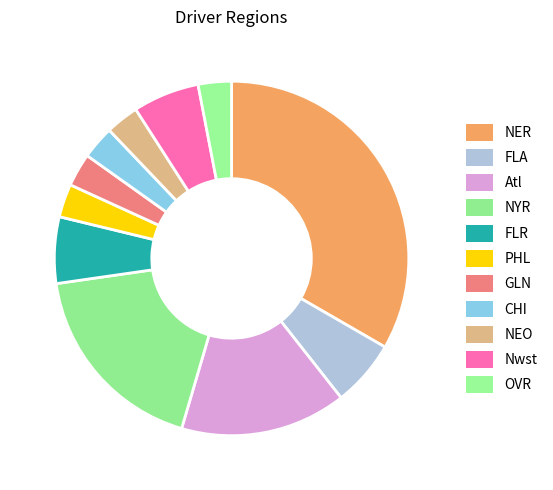

To the nearest percent, what is the difference between the largest and smallest slice percentages?

30%